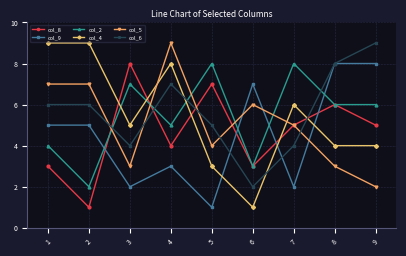

What is the difference between the highest and lowest values at 9?

7